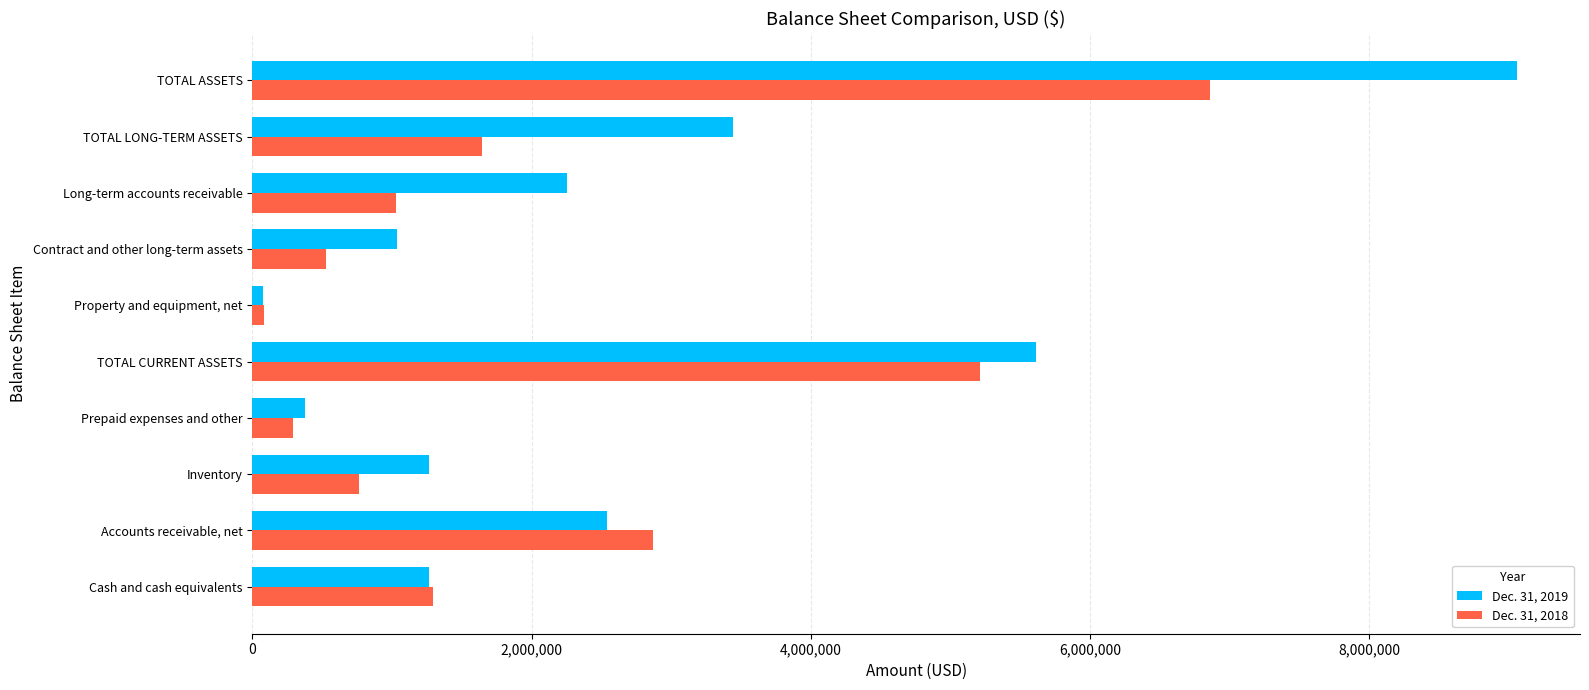

Between Accounts receivable, net and Prepaid expenses and other, which series saw the biggest shift?

Dec. 31, 2018